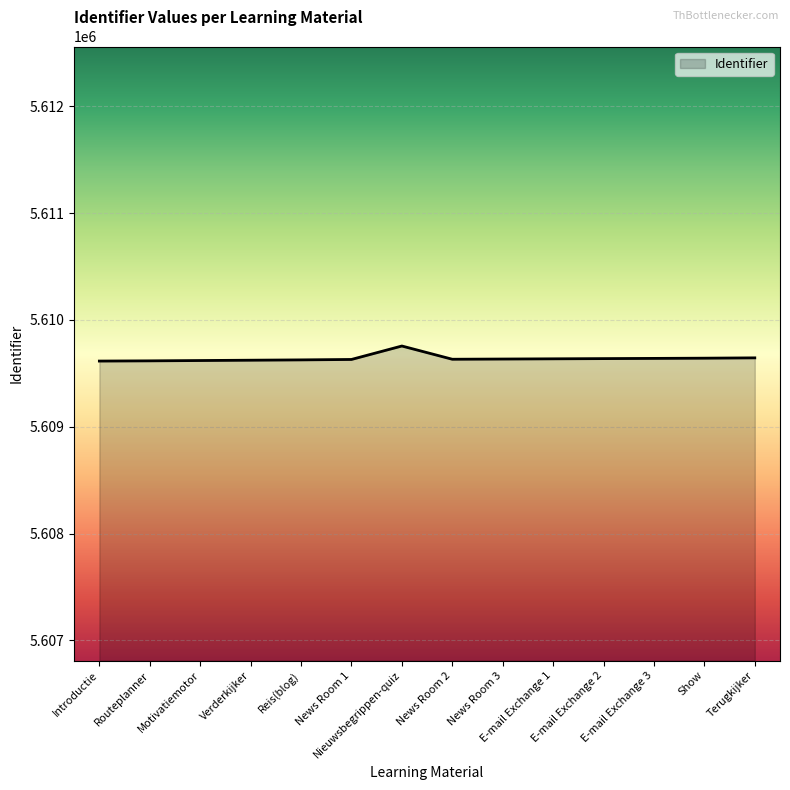

How many lines are shown in the chart?

1